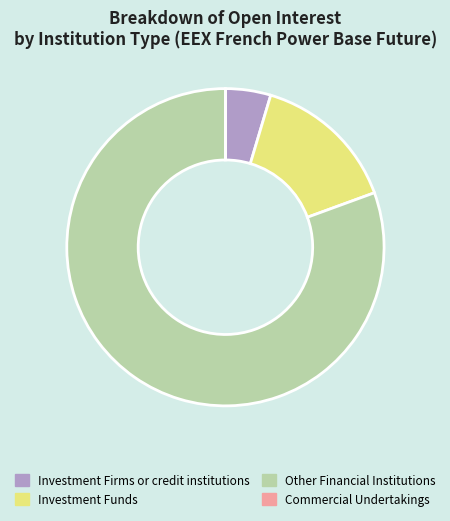

Which has a higher value, Other Financial Institutions or Investment Funds?

Other Financial Institutions